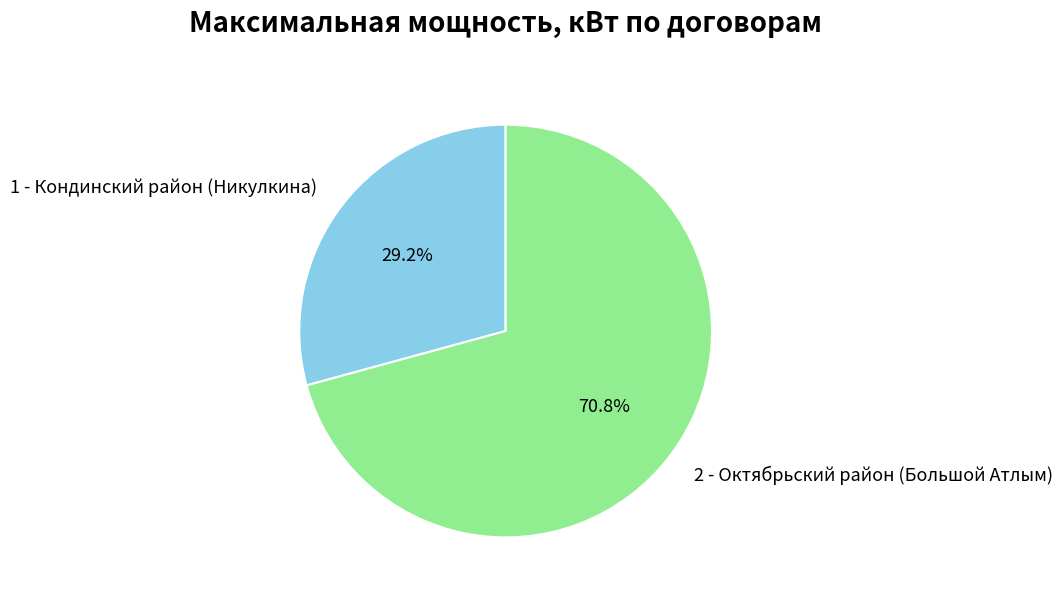

Rank the categories by value from highest to lowest.

2 - Октябрьский район (Большой Атлым), 1 - Кондинский район (Никулкина)